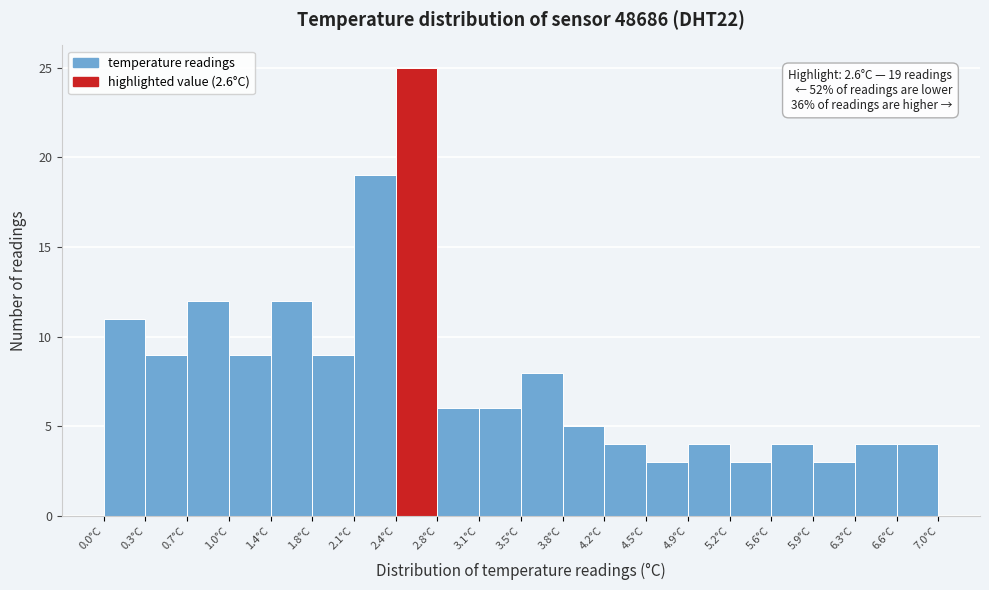

Which range on the x-axis has the tallest bar?

2.45 to 2.80